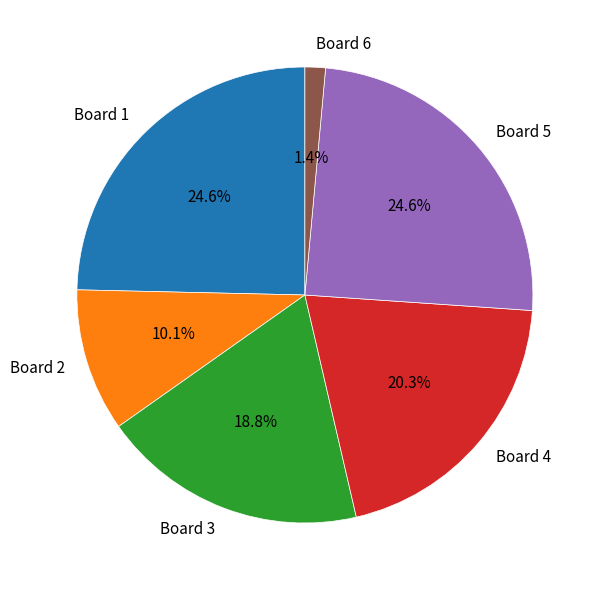

Is it true that Board 4 is 26% of the pie?

False